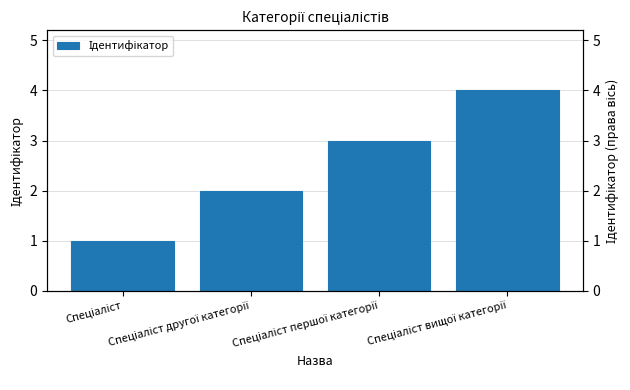

Which category has the highest value across all series?

Спеціаліст вищої категорії